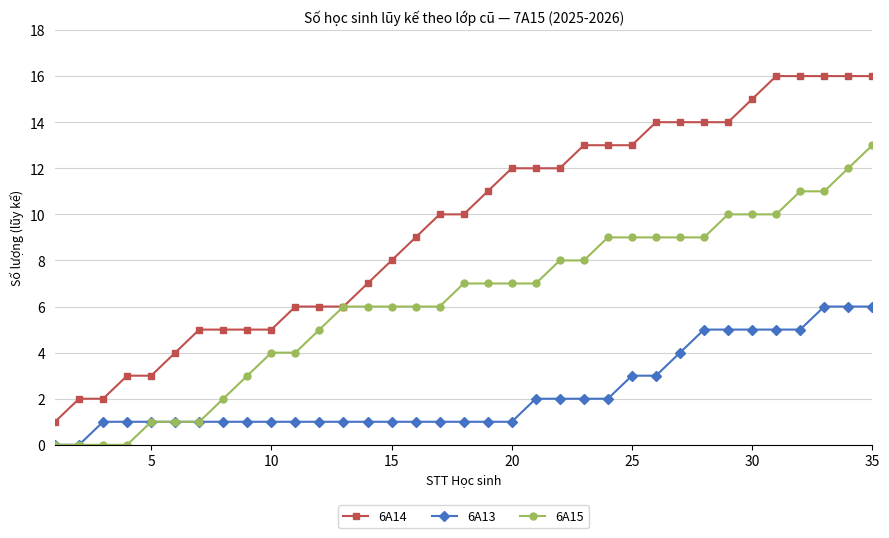

List the series in order of their overall mean, lowest first.

6A13, 6A15, 6A14